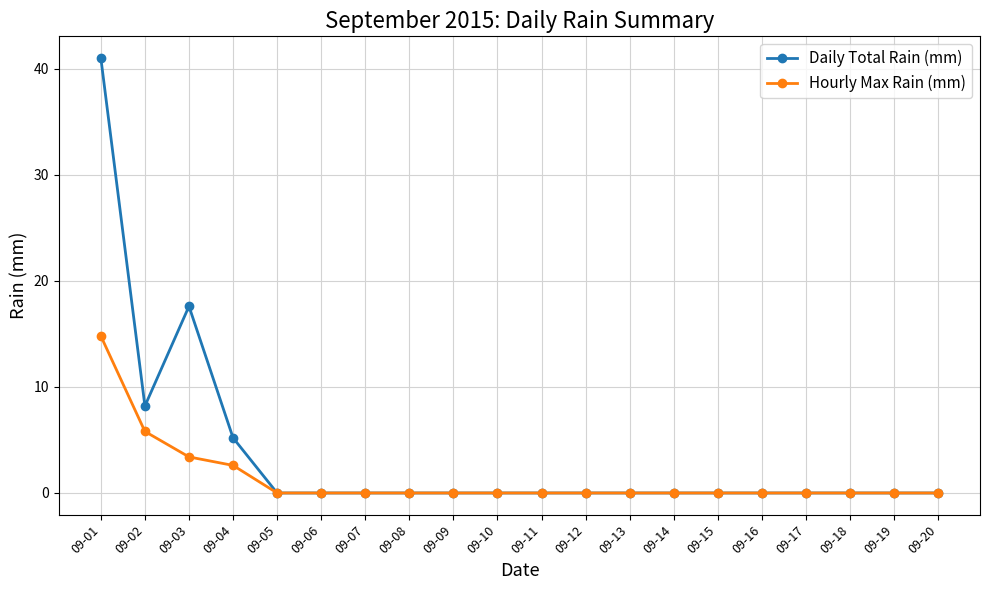

Reading right to left, what are all the values shown in this chart?

Daily Total Rain (mm): 0.0	0.0	0.0	0.0	0.0	0.0	0.0	0.0	0.0	0.0	0.0	0.0	0.0	0.0	0.0	0.0	5.2	17.6	8.2	41.0
Hourly Max Rain (mm): 0.0	0.0	0.0	0.0	0.0	0.0	0.0	0.0	0.0	0.0	0.0	0.0	0.0	0.0	0.0	0.0	2.6	3.4	5.8	14.8